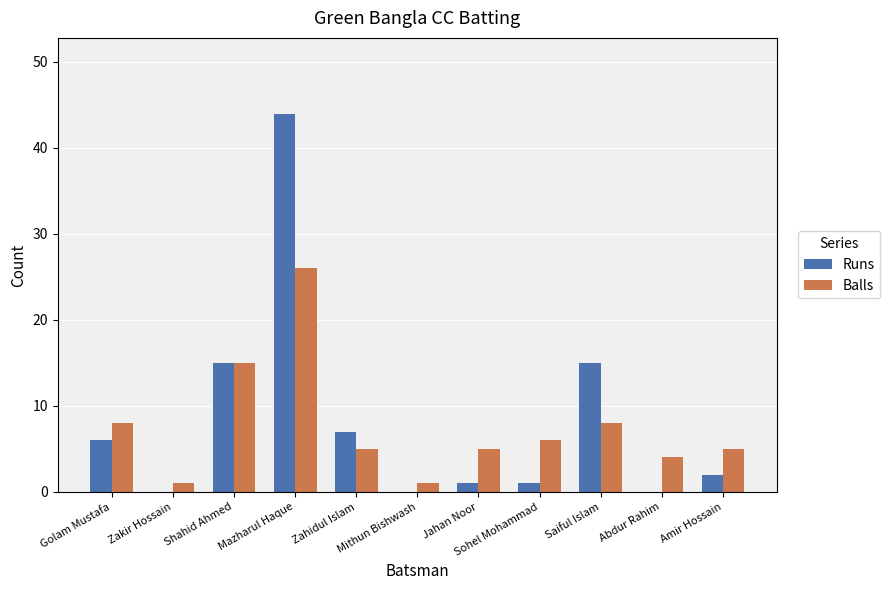

Reading right to left, transcribe all the data shown in this chart.

Runs: Amir Hossain=2	Abdur Rahim=0	Saiful Islam=15	Sohel Mohammad=1	Jahan Noor=1	Mithun Bishwash=0	Zahidul Islam=7	Mazharul Haque=44	Shahid Ahmed=15	Zakir Hossain=0	Golam Mustafa=6
Balls: Amir Hossain=5	Abdur Rahim=4	Saiful Islam=8	Sohel Mohammad=6	Jahan Noor=5	Mithun Bishwash=1	Zahidul Islam=5	Mazharul Haque=26	Shahid Ahmed=15	Zakir Hossain=1	Golam Mustafa=8